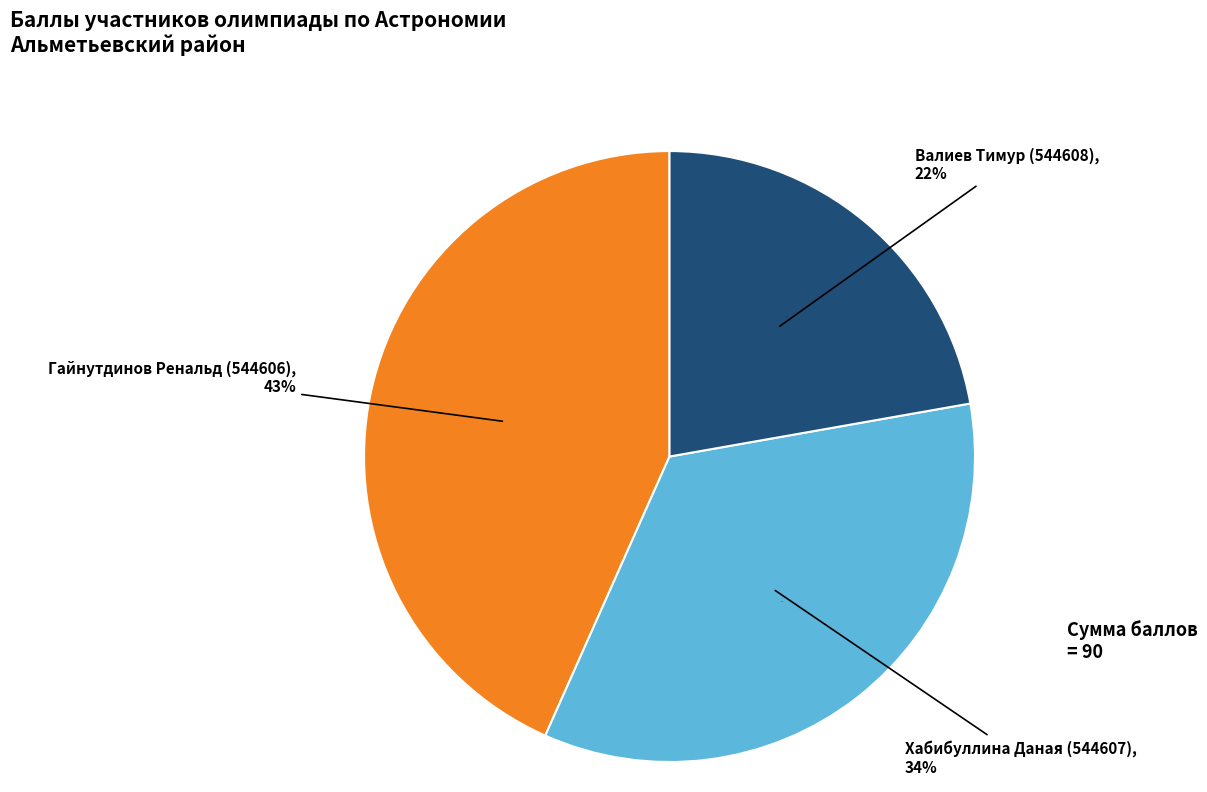

What is the change in value from Хабибуллина Даная (544607) to Валиев Тимур (544608)?

-11